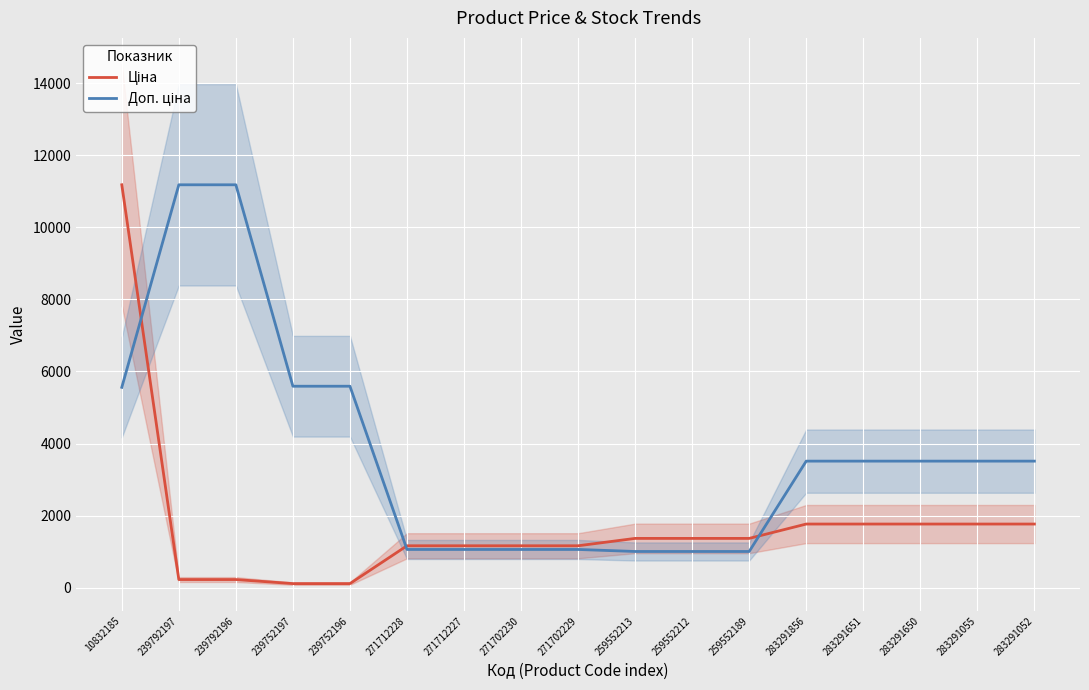

What is the spread (max minus min) of values at 283291055?

1746.3